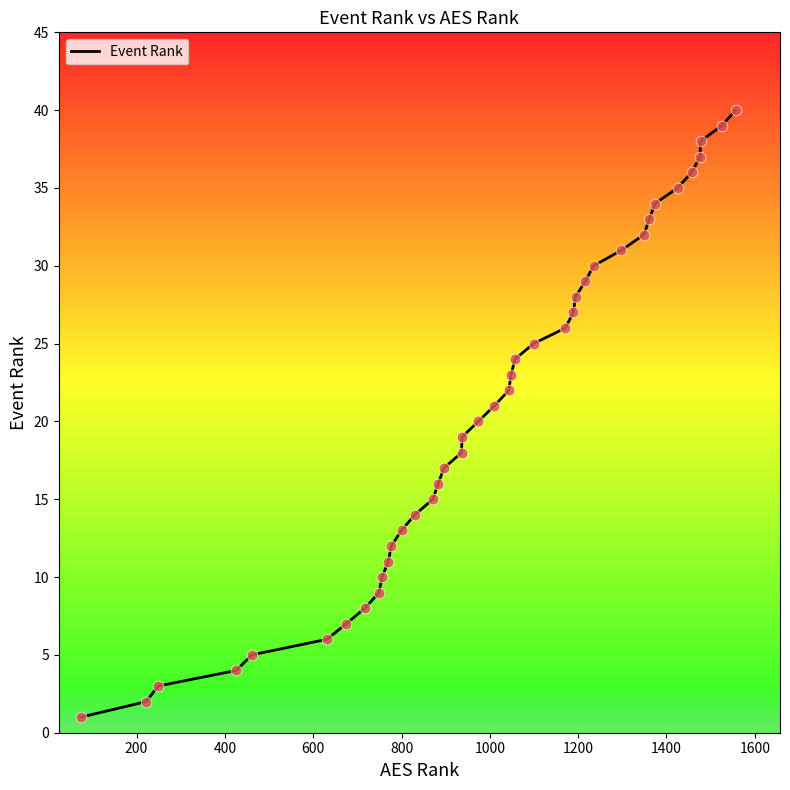

What is the difference between the maximum and minimum values?

39